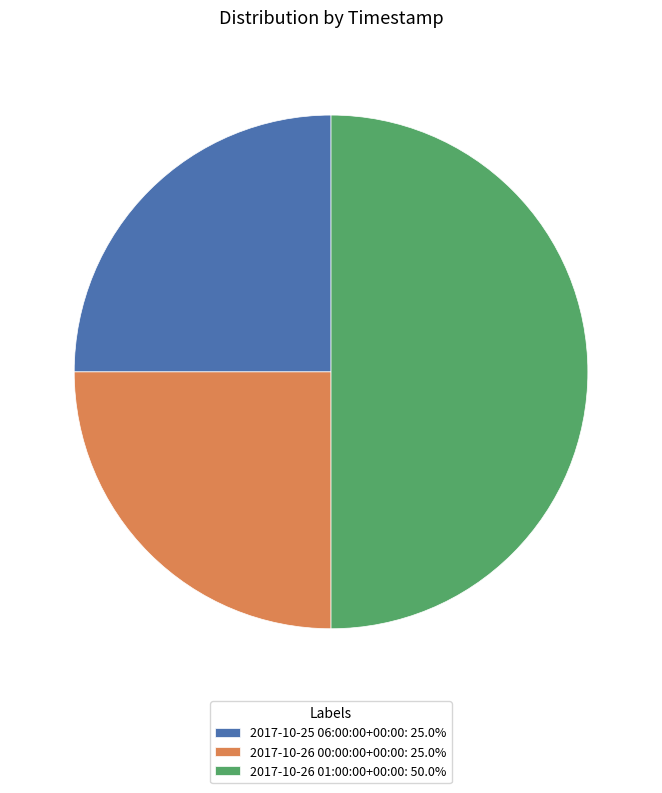

Which has a higher value, 2017-10-26 01:00:00+00:00 or 2017-10-25 06:00:00+00:00?

2017-10-26 01:00:00+00:00